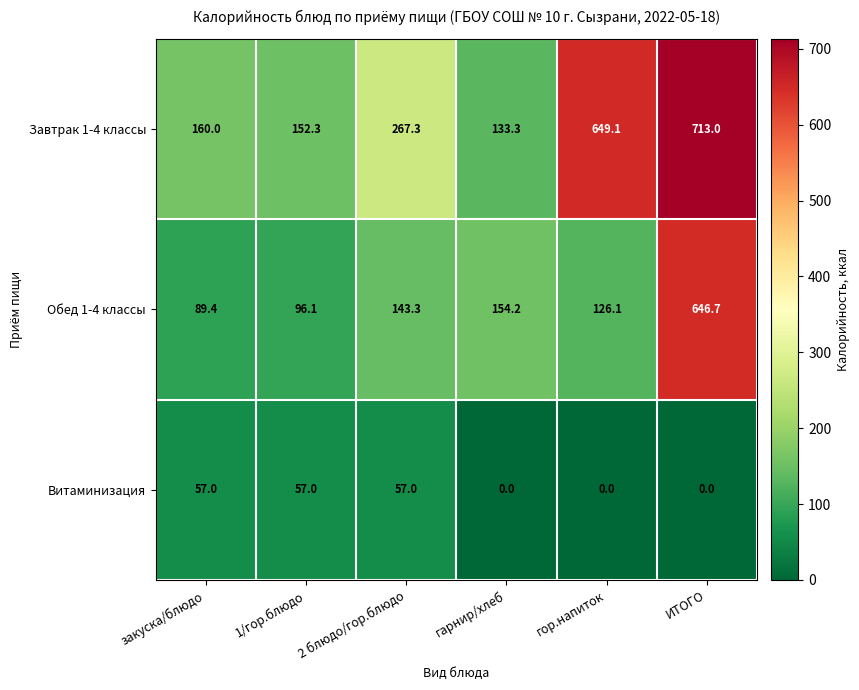

Reading left to right, transcribe all the data shown in this chart.

Завтрак 1-4 классы: закуска/блюдо=160.0	1/гор.блюдо=152.3	2 блюдо/гор.блюдо=267.3	гарнир/хлеб=133.3	гор.напиток=649.1	ИТОГО=713.0
Обед 1-4 классы: закуска/блюдо=89.4	1/гор.блюдо=96.1	2 блюдо/гор.блюдо=143.3	гарнир/хлеб=154.2	гор.напиток=126.1	ИТОГО=646.7
Витаминизация: закуска/блюдо=57.0	1/гор.блюдо=57.0	2 блюдо/гор.блюдо=57.0	гарнир/хлеб=0.0	гор.напиток=0.0	ИТОГО=0.0